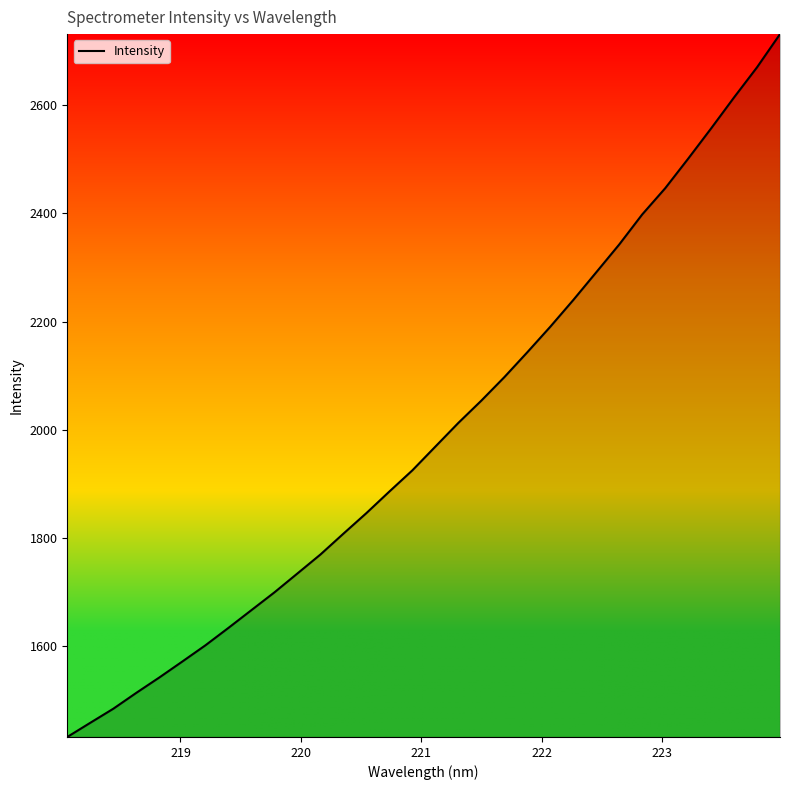

Reading right to left, extract all data points from this chart.

2731.4	2670.1	2614.4	2557.1	2501.1	2446.5	2398.0	2342.6	2291.1	2239.9	2190.5	2143.3	2097.3	2053.9	2012.7	1969.0	1925.1	1885.9	1846.0	1808.0	1769.4	1734.4	1699.4	1666.6	1633.7	1601.5	1571.7	1542.2	1513.8	1484.4	1458.4	1432.2